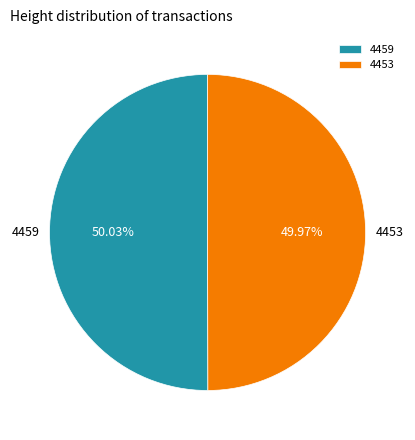

True or false: 4459 accounts for 50% of the total.

True